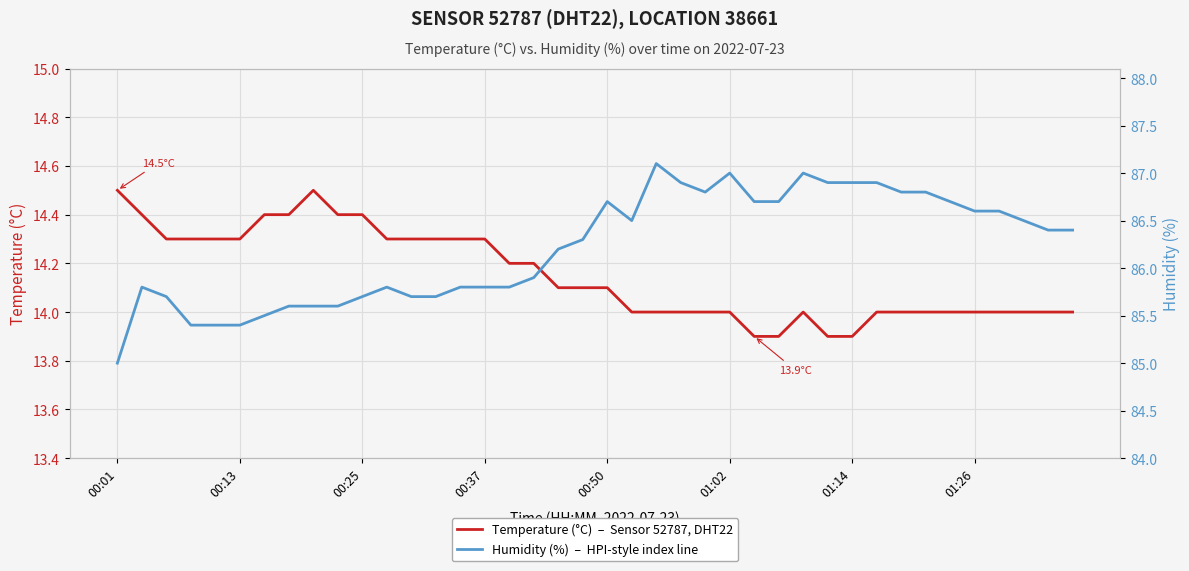

True or false: Temperature (°C)  –  Sensor 52787, DHT22 has more than 2 interior local peaks.

False